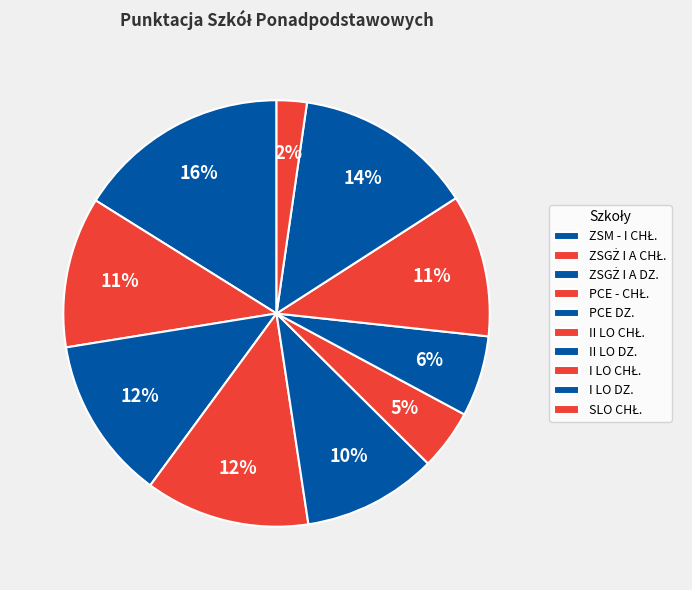

Is it true that PCE DZ. is 10% of the pie?

True